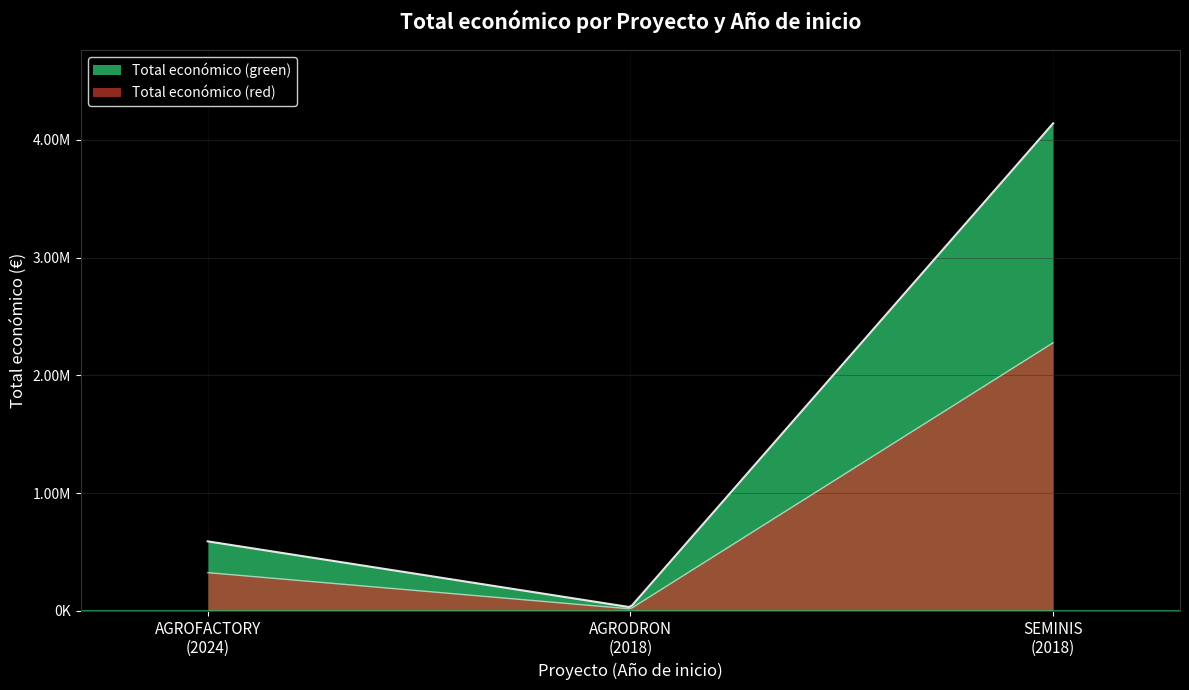

Count the values in the range 31210 to 4139393.

3